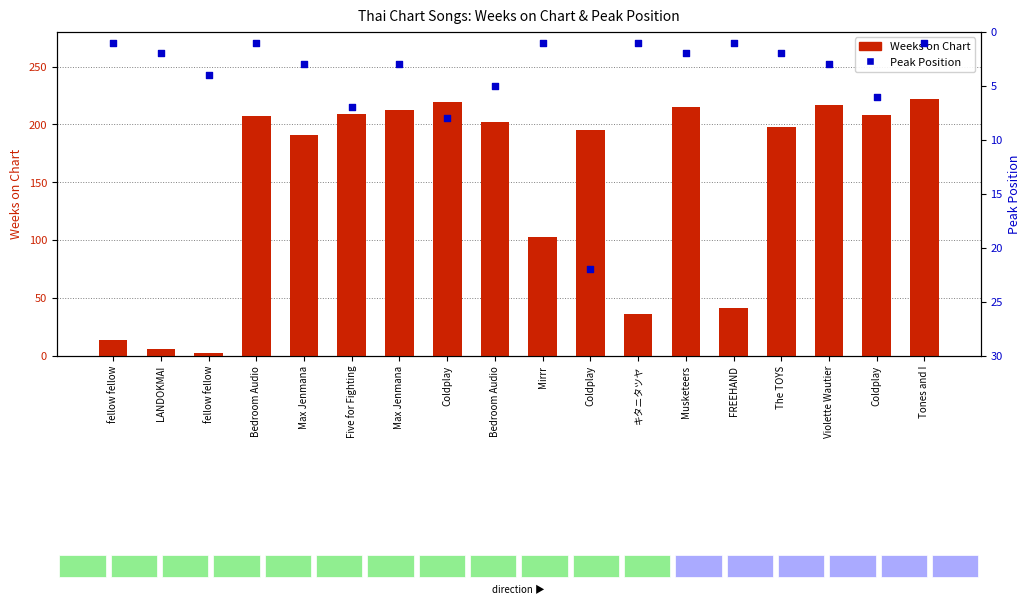

Which series contains the highest Y value?

Weeks on Chart